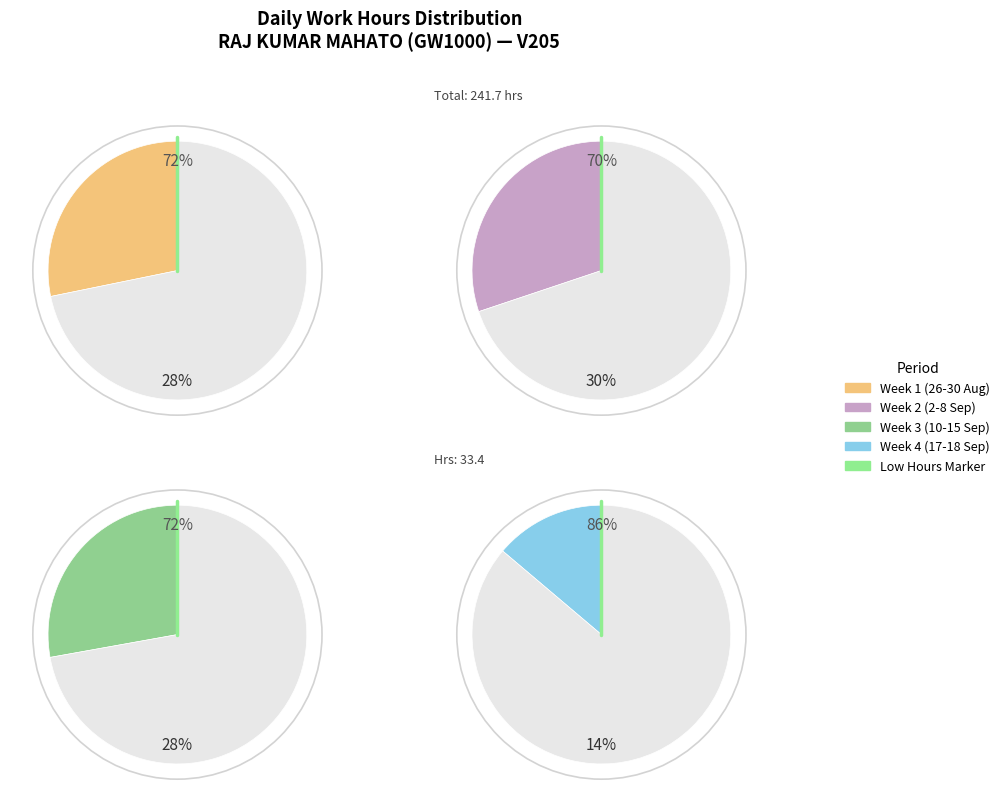

To the nearest percent, what is the average slice percentage?

50%